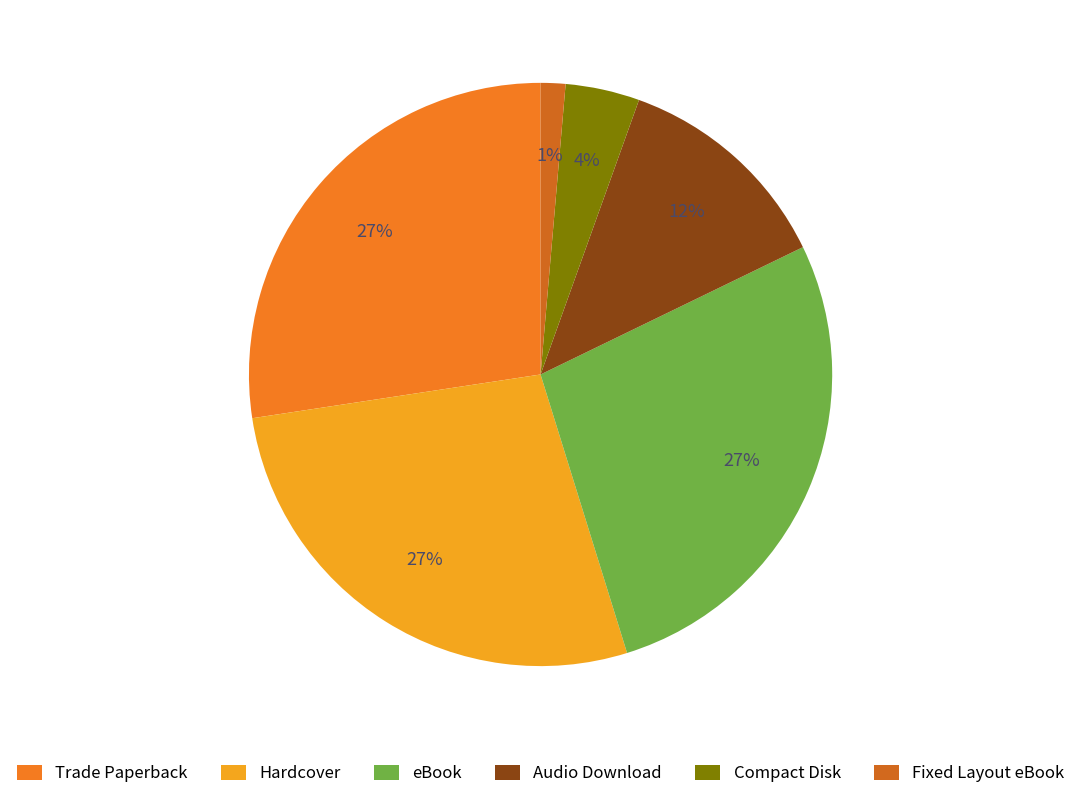

Which category has the smallest portion of the pie?

Fixed Layout eBook